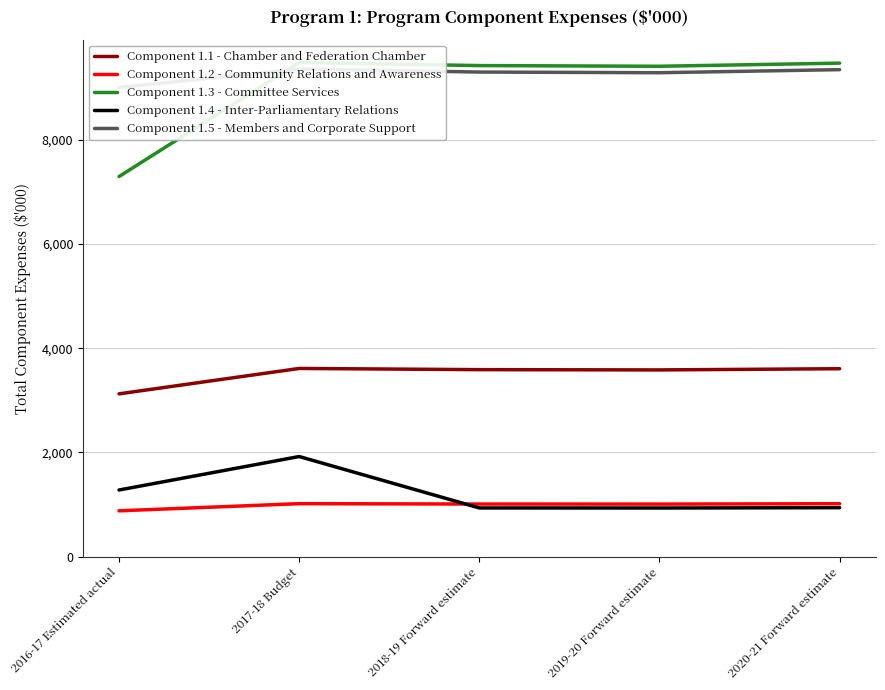

Which category has the lowest value across all series?

2016-17 Estimated actual